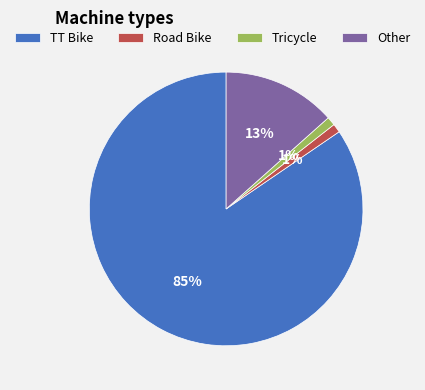

Does TT Bike represent more than half of the total?

Yes